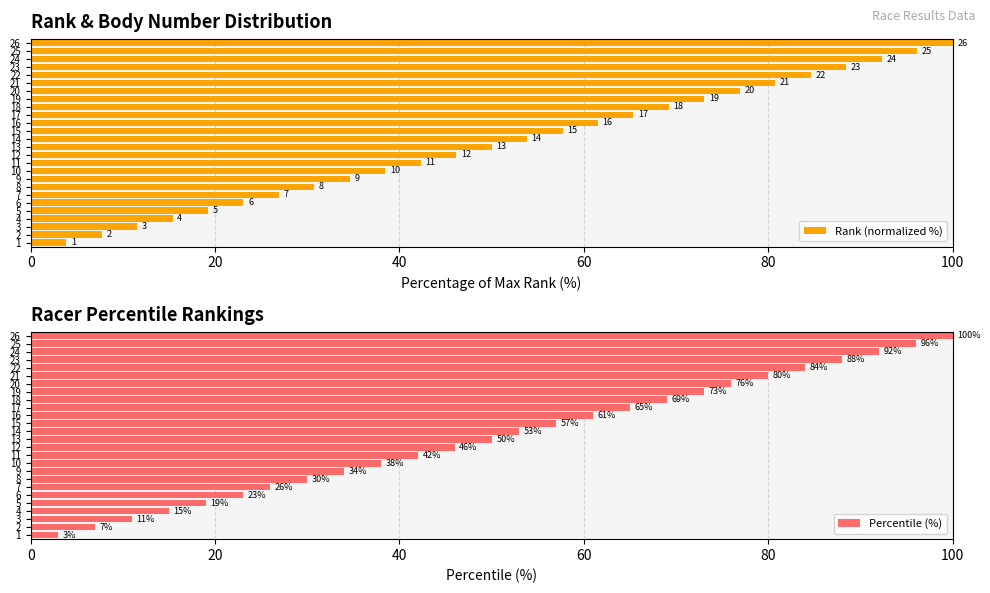

The Percentile (%) series shows 109 at 17. True or false?

False